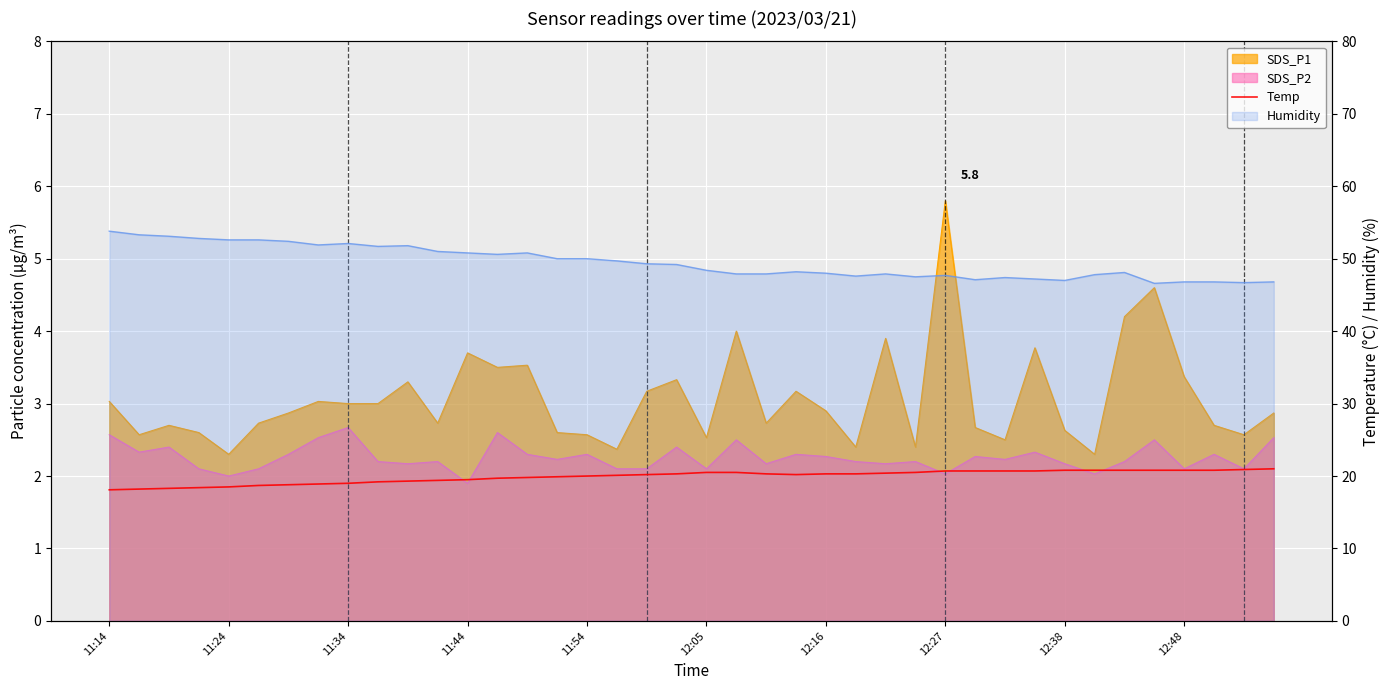

How many lines are shown in the chart?

1